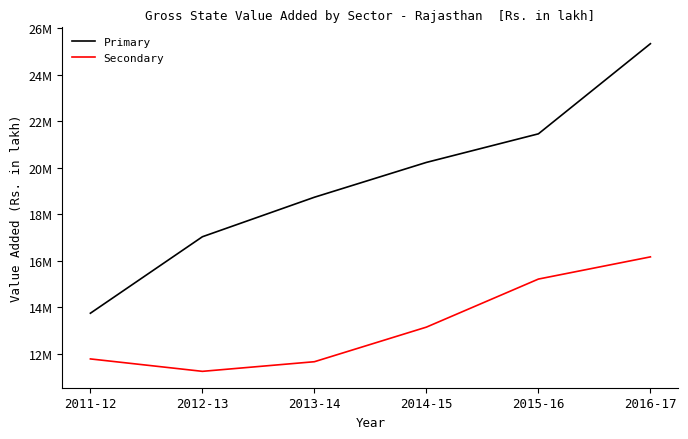

True or false: Primary and Secondary intersect in this chart.

False